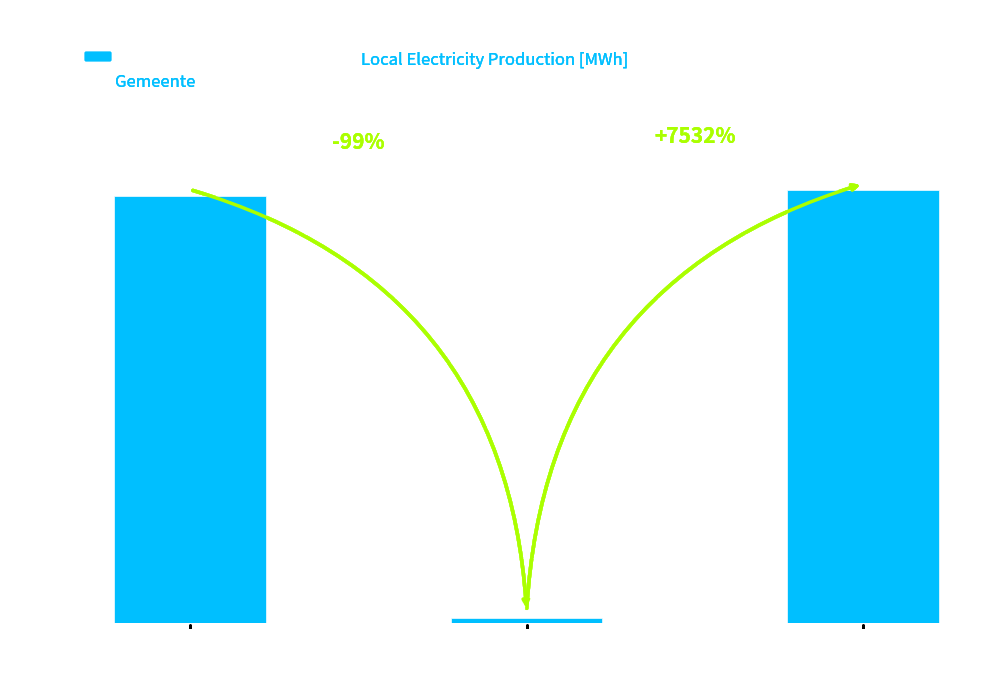

List the labels in order of value, smallest first.

Warmtekrachtkoppeling, Fotovoltaïsche
energie, Totaal